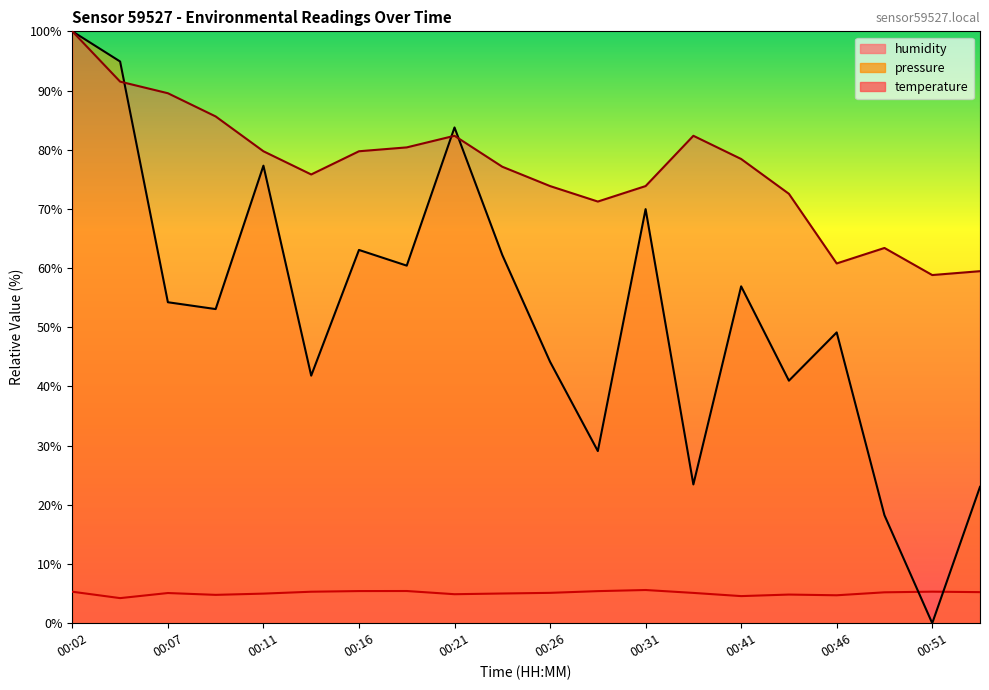

Reading right to left, transcribe all the data shown in this chart.

temperature: 00:53=59.5	00:51=58.8	00:48=63.4	00:46=60.8	00:43=72.5	00:41=78.4	00:39=82.4	00:31=73.9	00:28=71.2	00:26=73.9	00:24=77.1	00:21=82.4	00:19=80.4	00:16=79.7	00:14=75.8	00:11=79.7	00:09=85.6	00:07=89.5	00:04=91.5	00:02=100.0
humidity: 00:53=5.2	00:51=5.3	00:48=5.2	00:46=4.7	00:43=4.8	00:41=4.6	00:39=5.1	00:31=5.6	00:28=5.4	00:26=5.1	00:24=5.0	00:21=4.9	00:19=5.4	00:16=5.4	00:14=5.3	00:11=5.0	00:09=4.8	00:07=5.1	00:04=4.2	00:02=5.3
pressure_norm: 00:53=23.0	00:51=0.0	00:48=18.2	00:46=49.1	00:43=41.0	00:41=56.9	00:39=23.4	00:31=70.0	00:28=29.1	00:26=44.2	00:24=62.2	00:21=83.8	00:19=60.4	00:16=63.1	00:14=41.8	00:11=77.3	00:09=53.1	00:07=54.2	00:04=94.9	00:02=100.0